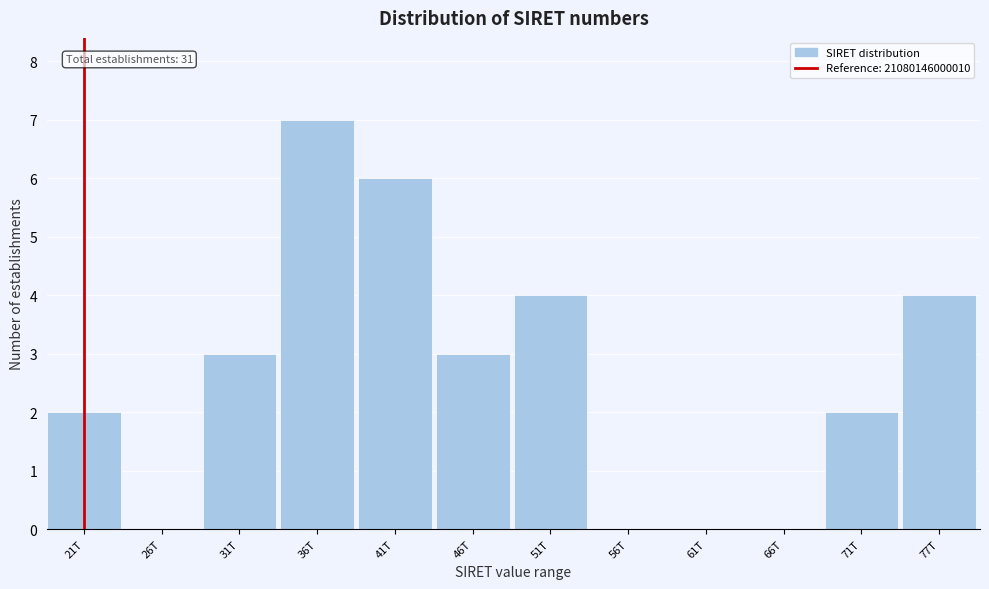

Reading left to right, transcribe all the data shown in this chart.

21T=2	26T=0	31T=3	36T=7	41T=6	46T=3	51T=4	56T=0	61T=0	66T=0	71T=2	77T=4